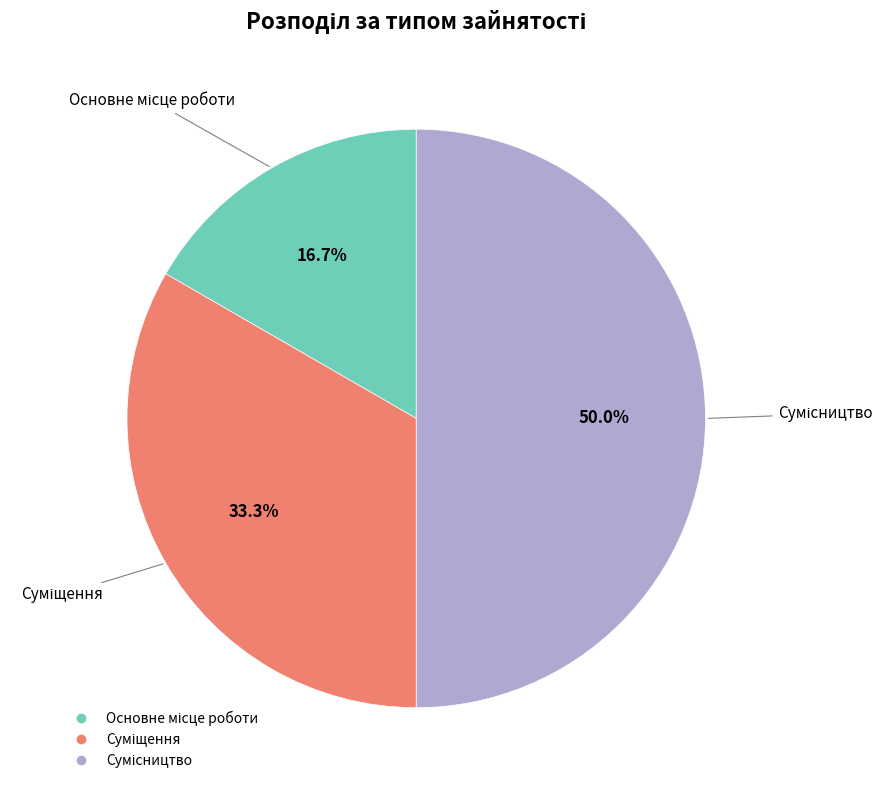

Does any single category account for the majority?

No